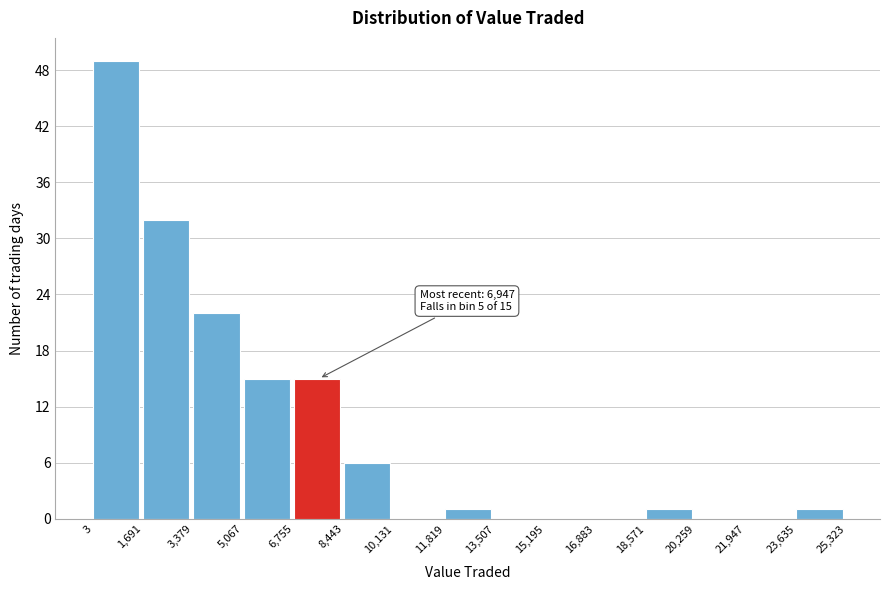

Which range on the x-axis has the tallest bar?

3 to 1,691